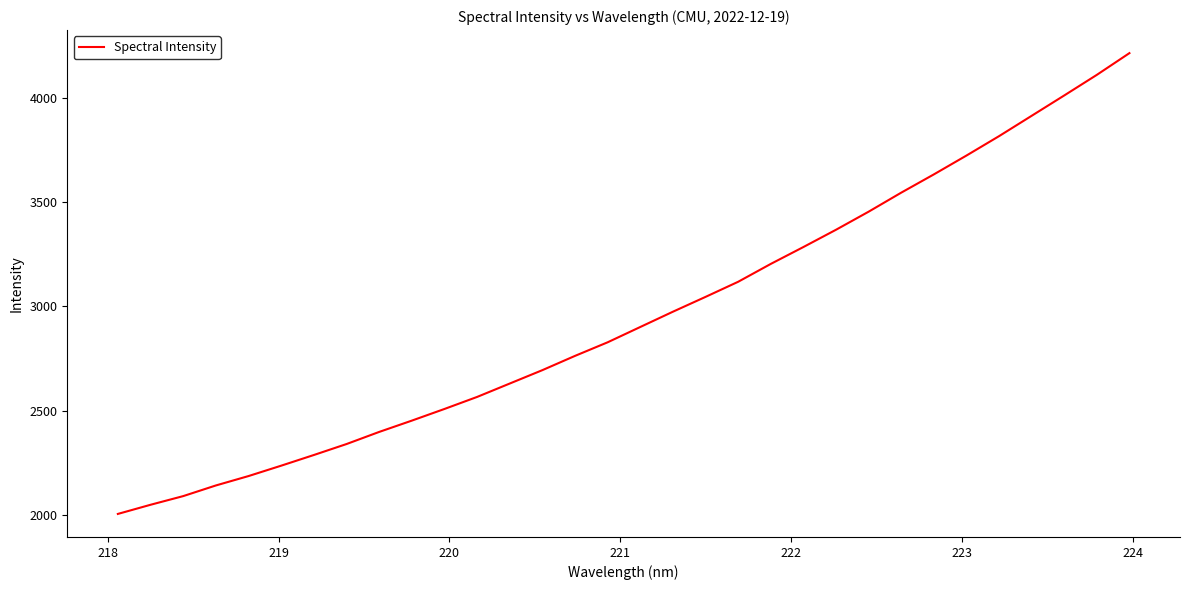

What is the difference between the maximum and second lowest values?

2168.0